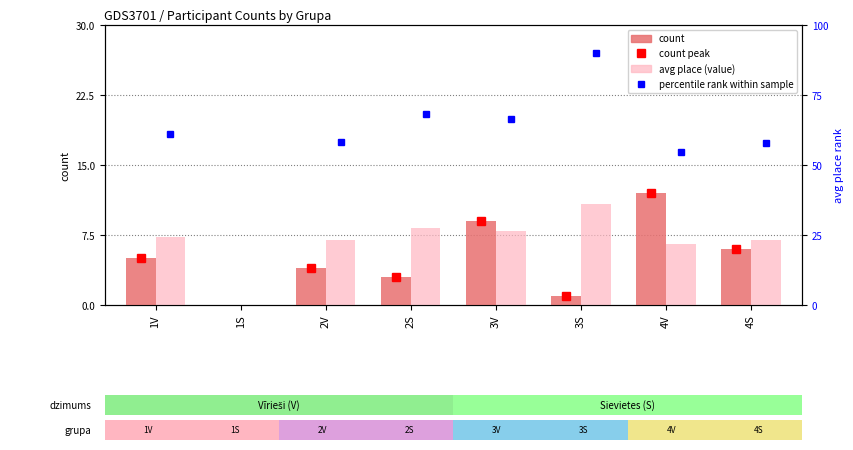

Is the value of count at 3V greater than the value of avg place (percentile rank) at 2V?

No